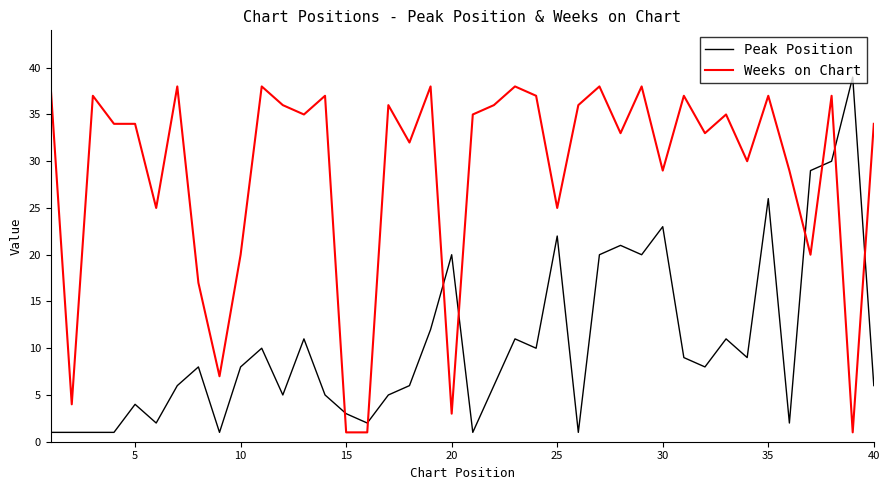

True or false: Peak Position and Weeks on Chart cross at least once.

True